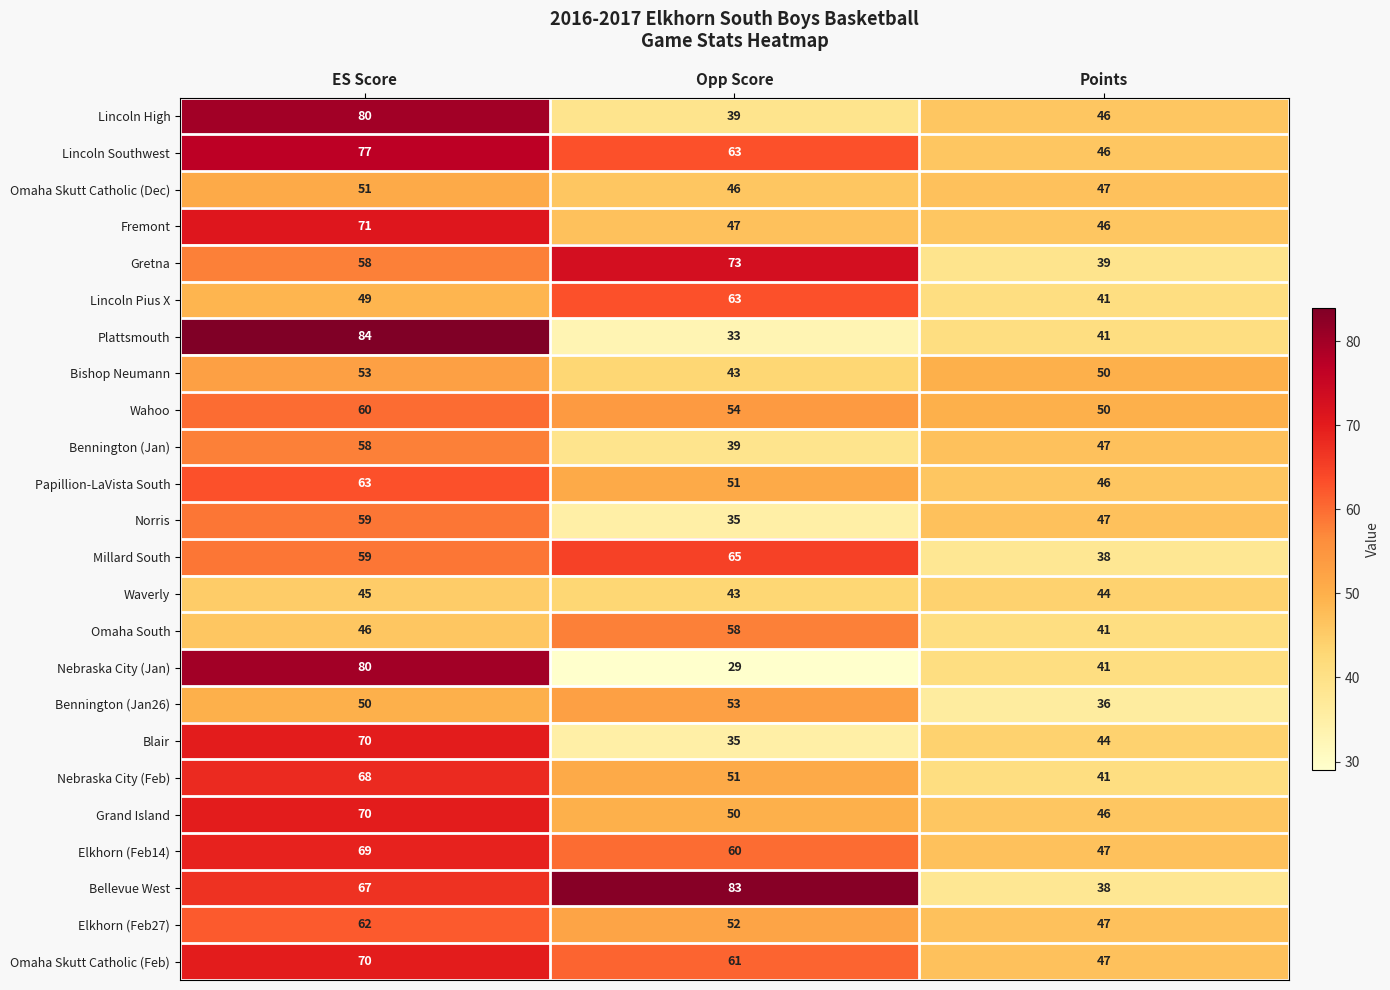

Which series has the largest total across all categories?

Bellevue West